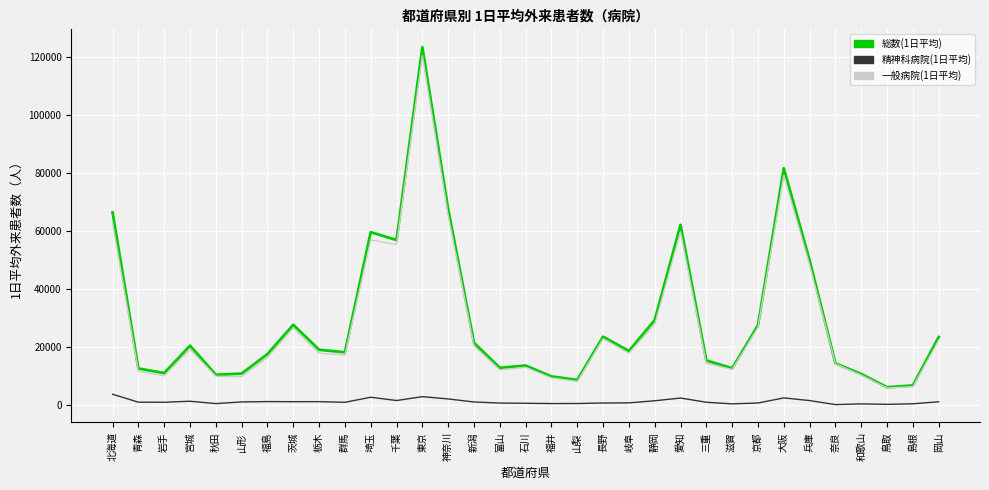

True or false: 一般病院(1日平均) and 精神科病院(1日平均) cross at least once.

False